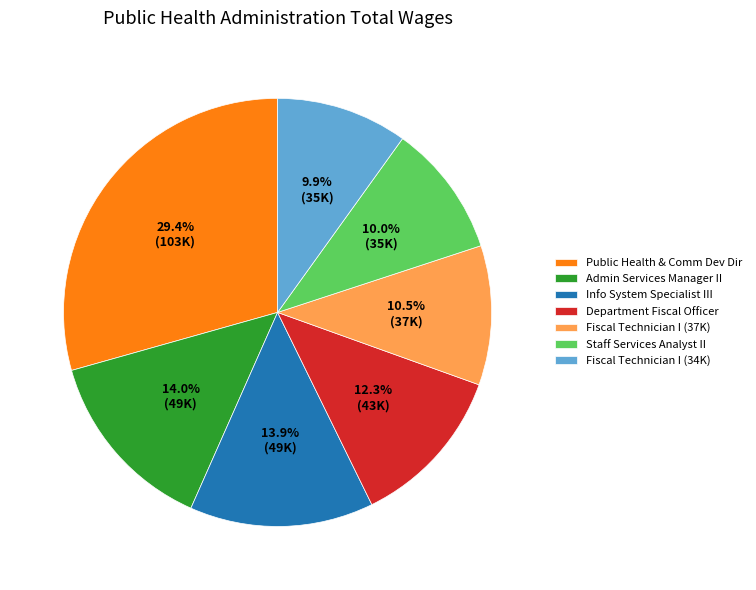

What percentage is the Admin Services Manager II slice, to the nearest percent?

14%